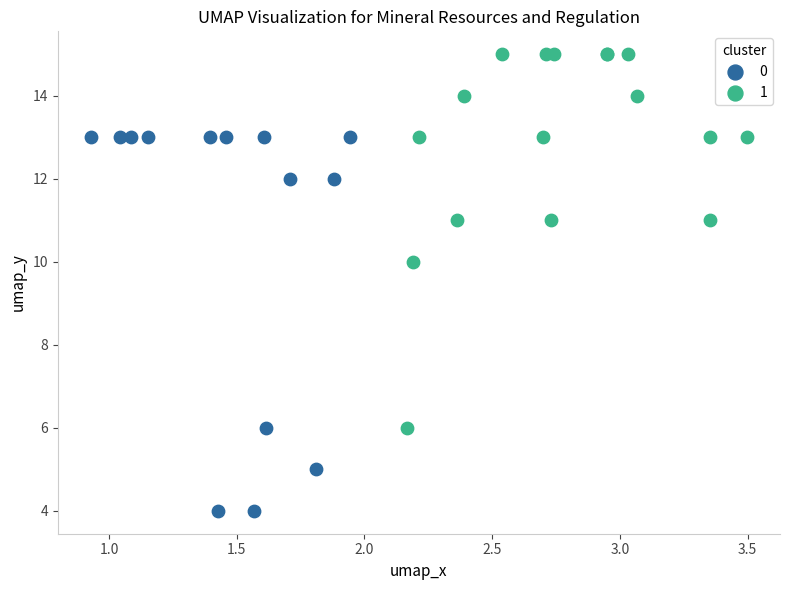

Which series reaches the minimum Y coordinate?

0